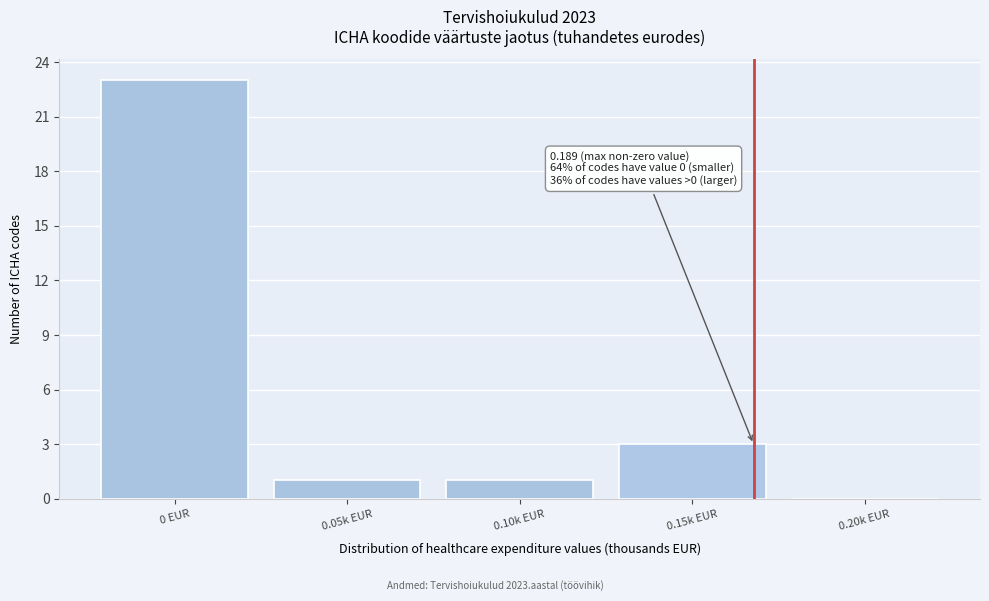

Reading left to right, extract all data points from this chart.

0 EUR=23	0.05k EUR=1	0.10k EUR=1	0.15k EUR=3	0.20k EUR=0